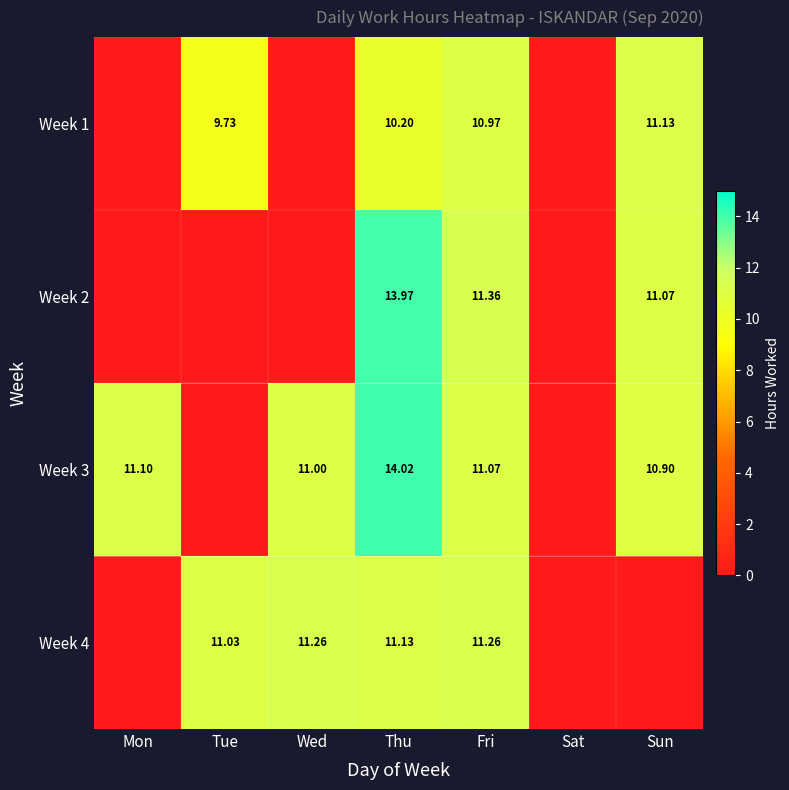

Is the value of Week 3 at Thu greater than the value of Week 1 at Tue?

Yes